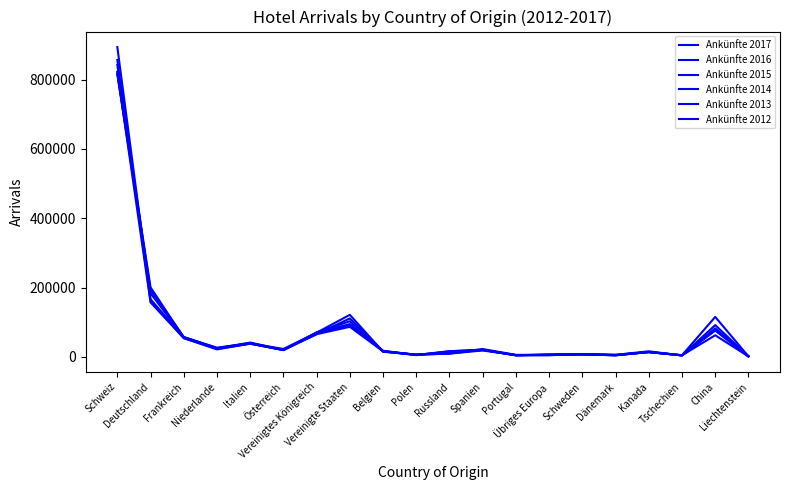

Which series has the largest total across all categories?

Ankünfte 2017